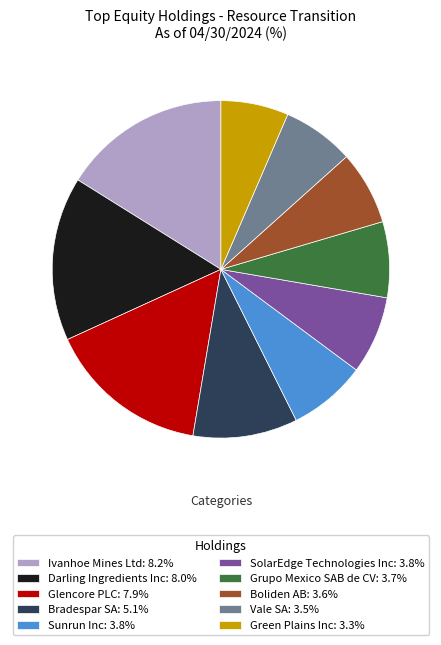

What is the ratio of the value at Sunrun Inc: 3.8% to the value at SolarEdge Technologies Inc: 3.8%?

1.0